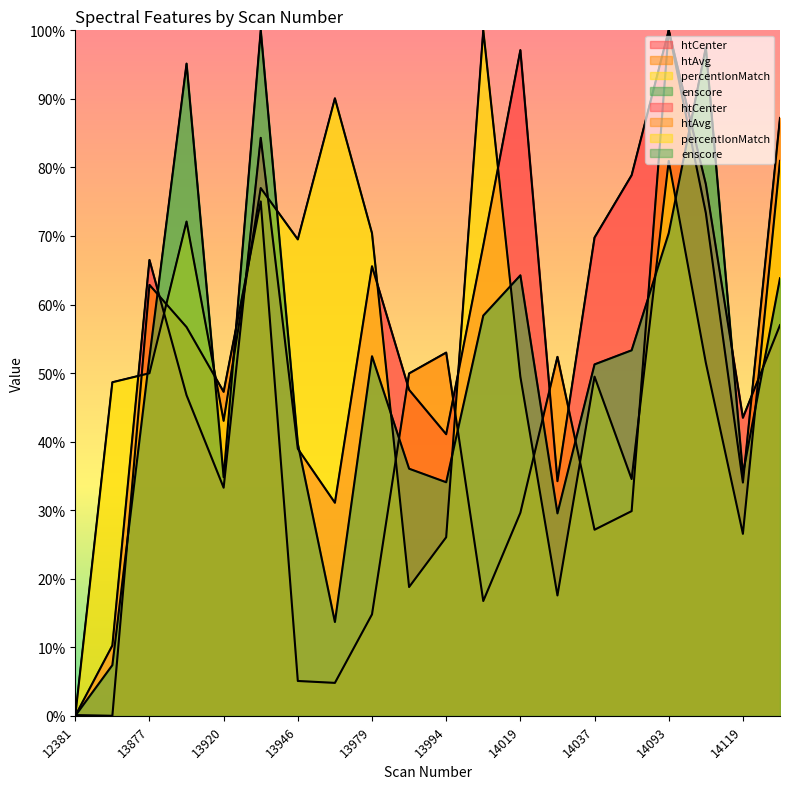

Which series ends up on top after the final intersection of htCenter and percentIonMatch?

percentIonMatch